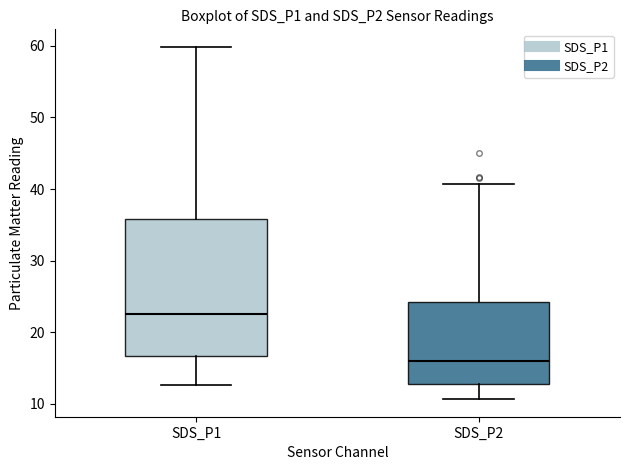

Reading left to right, transcribe this box plot: for each box, give where its median line is, the range the box spans, and where its two whiskers end, as read against the y-axis. The values are not printed on the chart, so give them approximately, as read against the axis.

SDS_P1: median 23, box 17 to 36, whiskers 13 to 60
SDS_P2: median 16, box 13 to 24, whiskers 11 to 41